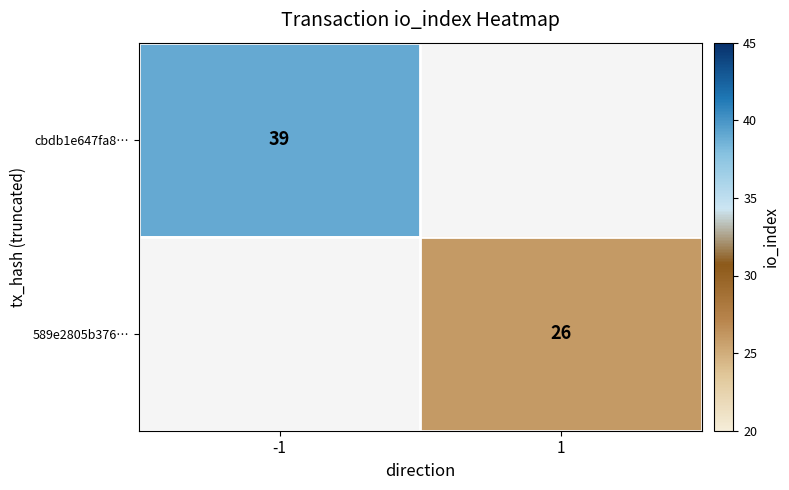

The value of cbdb1e647fa8… at -1 is 39. True or false?

True